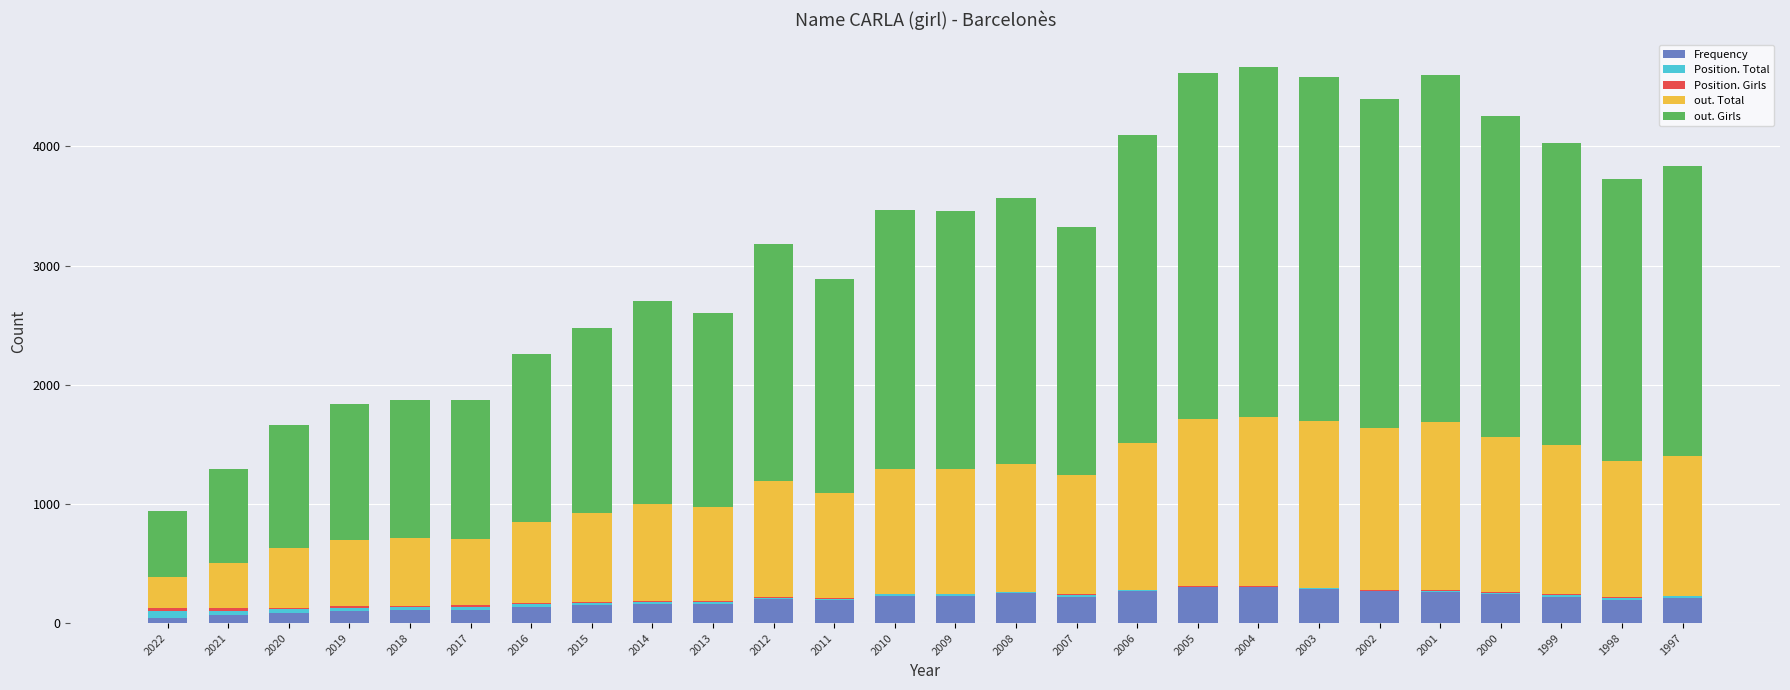

What is the maximum value for Frequency?

301